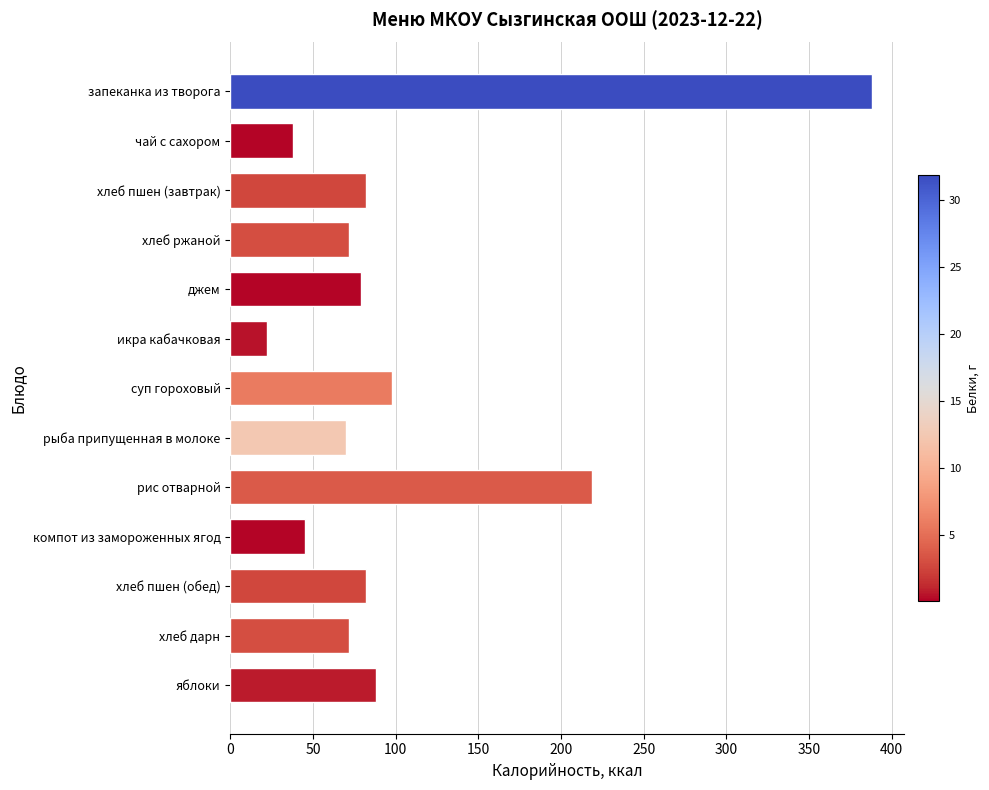

Reading top to bottom, what are all the values shown in this chart?

388	38	82	72	79	22	98	70	219	45	82	72	88